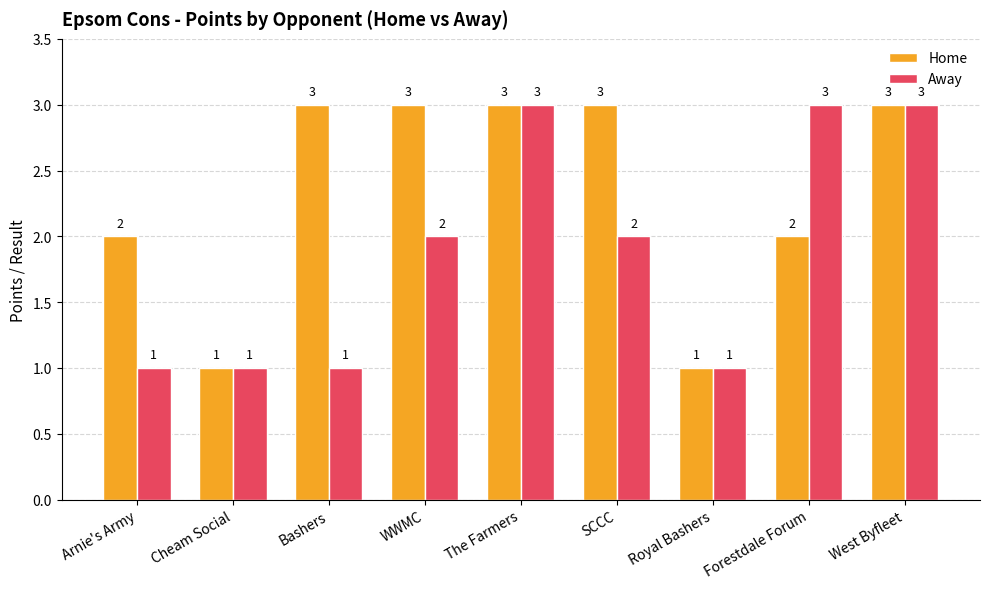

The value of Away at The Farmers is 3. True or false?

True